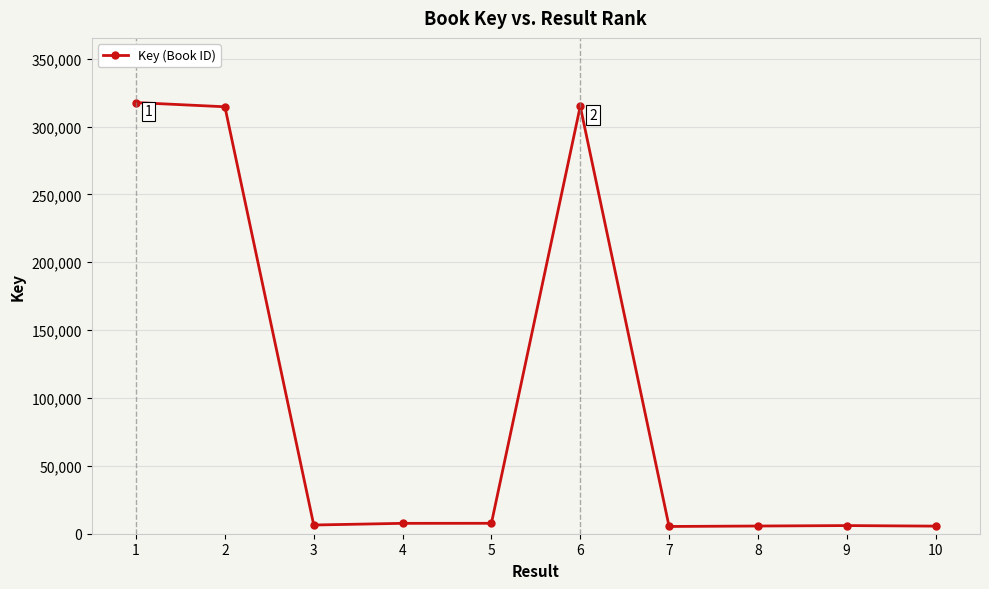

What is the greatest value displayed?

317653